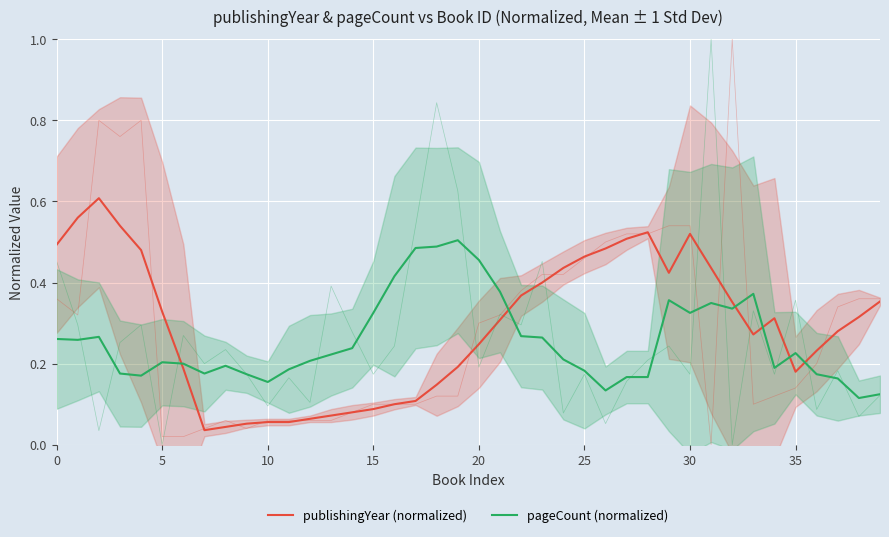

What is the sum of all pageCount (normalized) values?

10.3